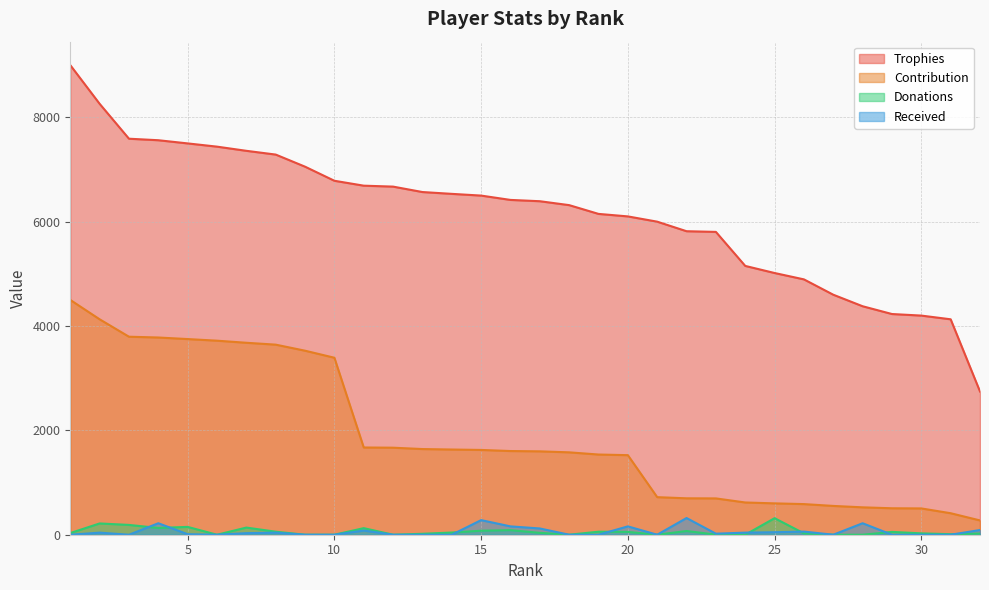

Does the chart display data point markers on the line(s)?

No